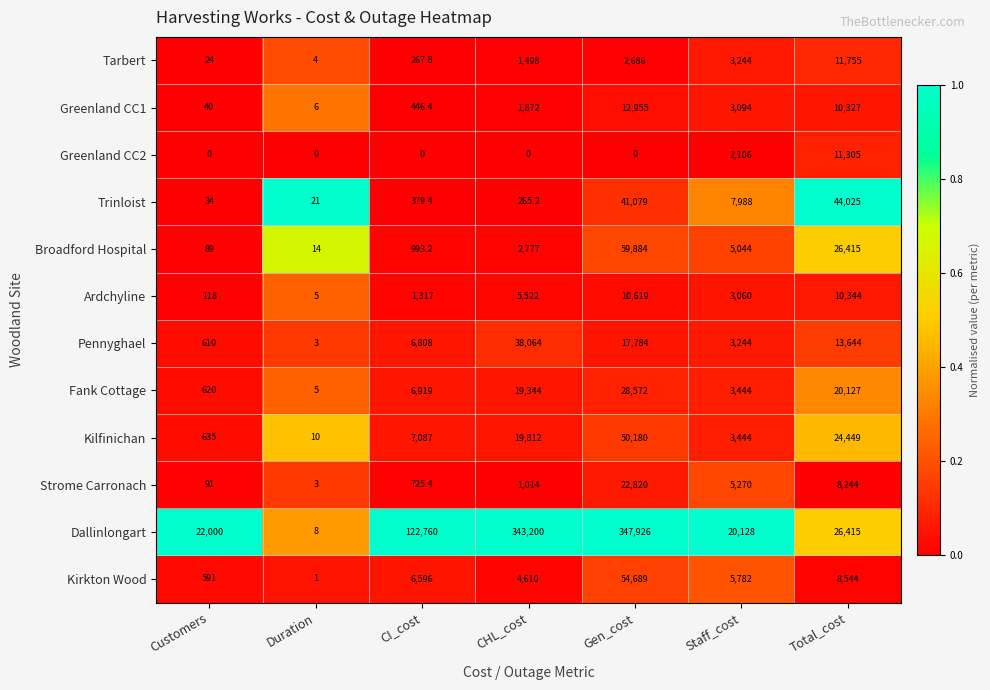

At how many categories does at least one series exceed 0?

7